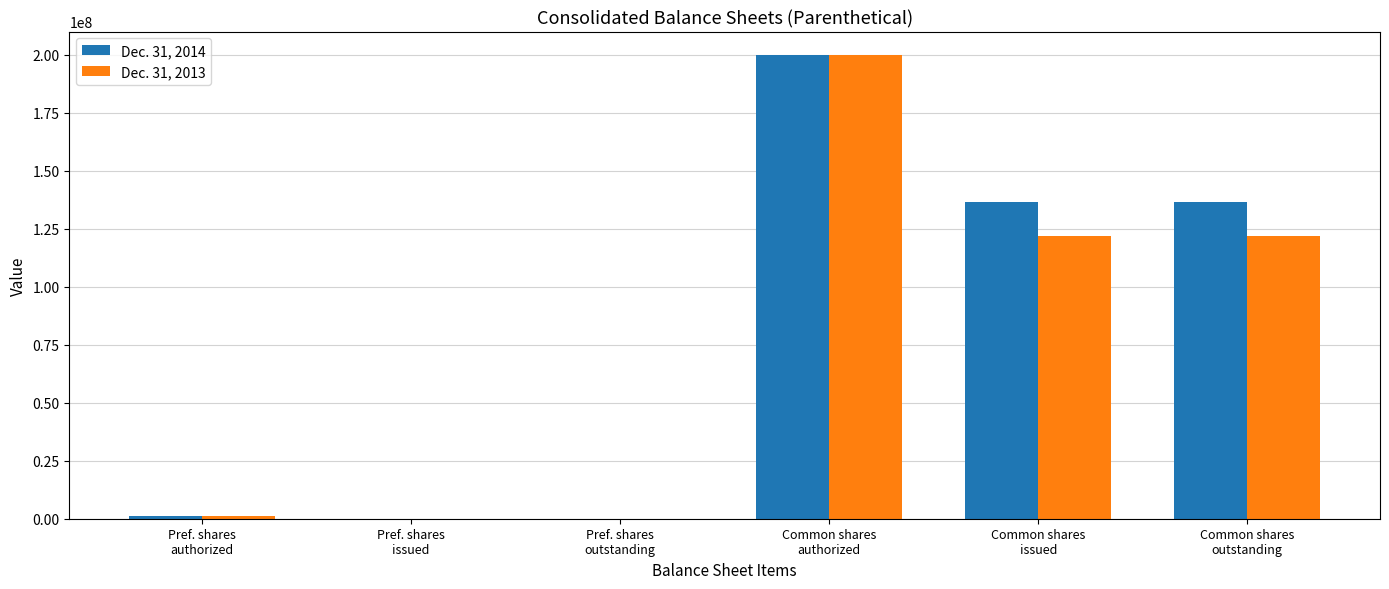

What is the greatest value displayed?

200000000